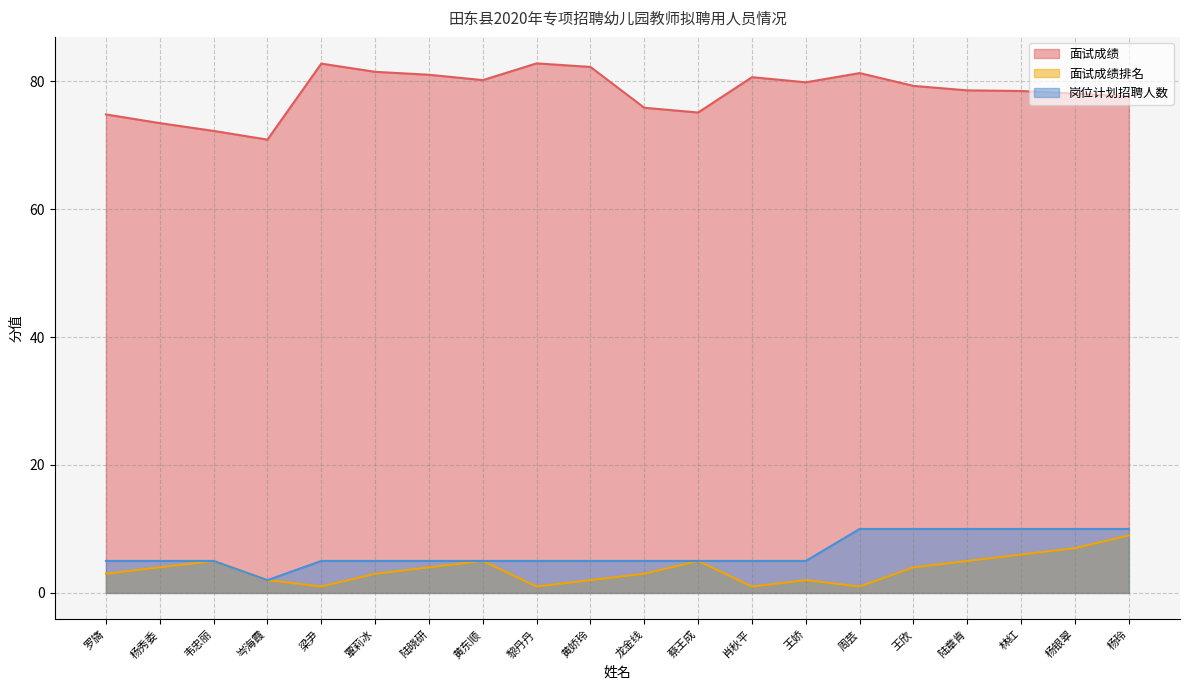

What is the total value across all series at 陆章肯?

93.6